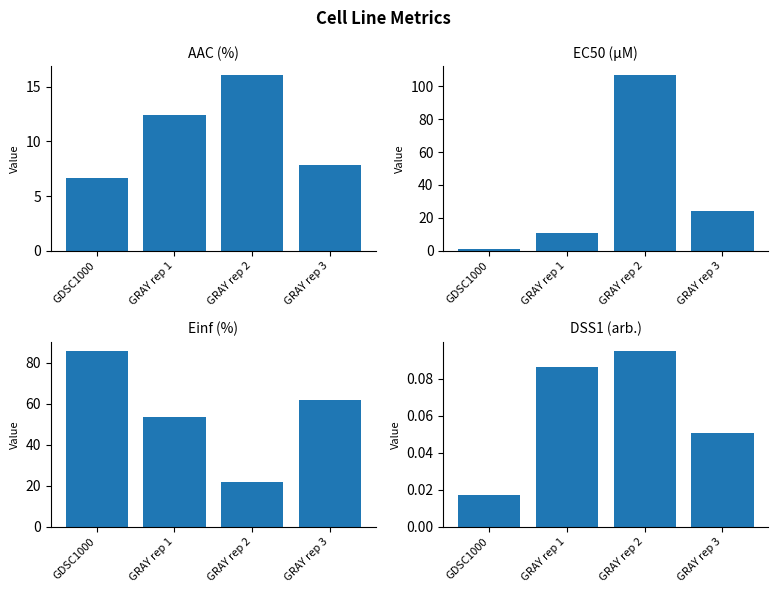

Reading left to right, what are all the values shown in this chart?

AAC (%): 6.6	12.4	16.1	7.8
EC50 (µM): 1.2	10.9	107.0	24.4
Einf (%): 85.9	53.7	21.9	61.8
DSS1 (arb.): 0.0	0.1	0.1	0.1